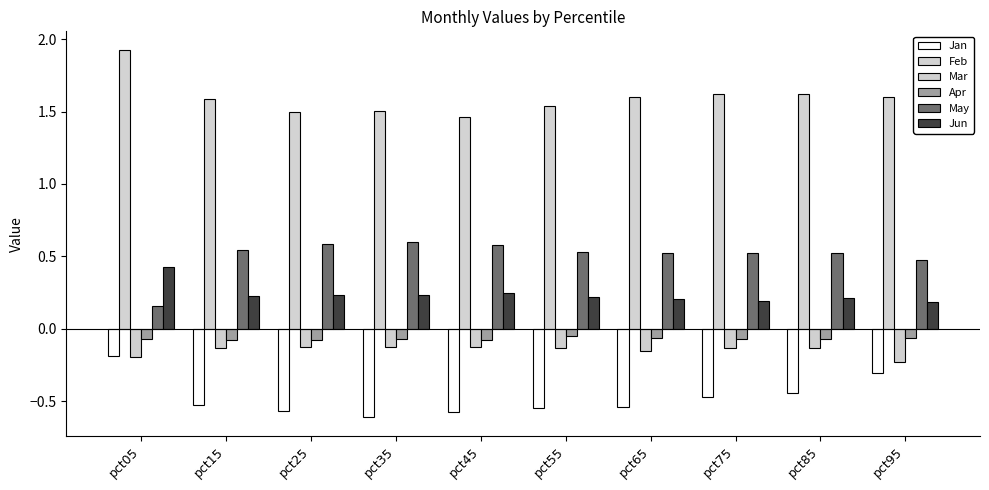

Rank the series at pct95 from highest to lowest value.

Feb, May, Jun, Apr, Mar, Jan